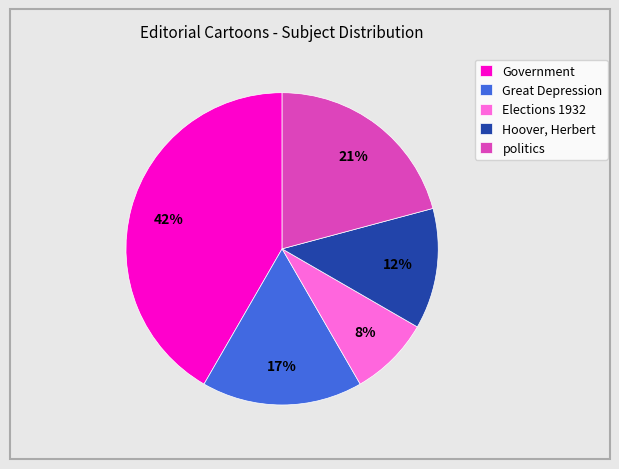

The Government slice represents 42% of the pie. True or false?

True